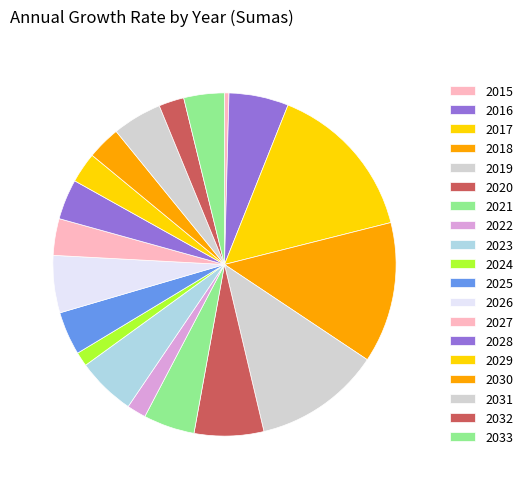

How many segments does this pie chart have?

19